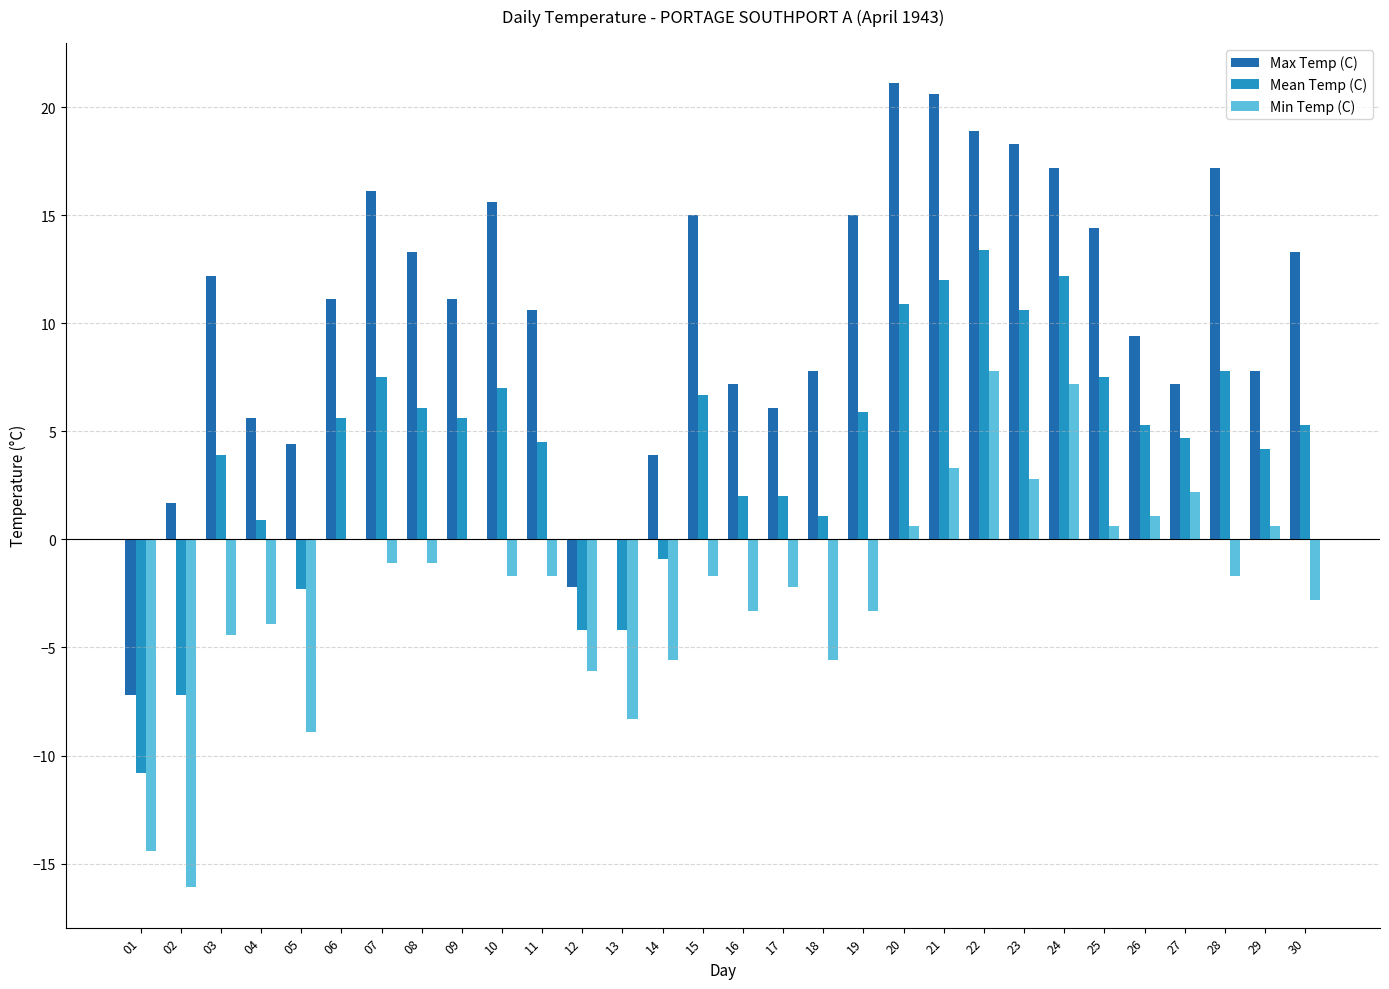

What is the maximum value shown in the chart?

21.1